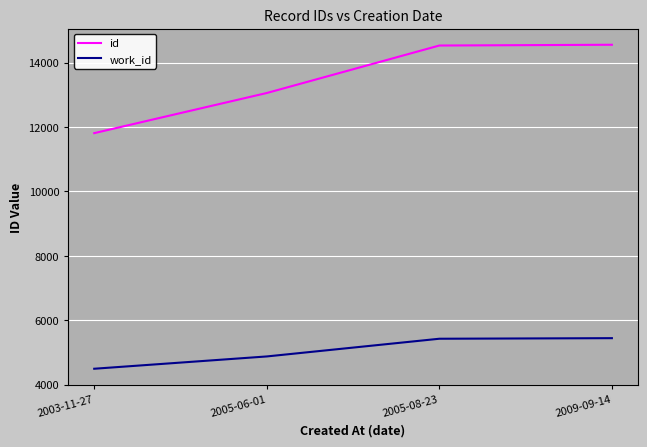

True or false: work_id has a value of 1132 at 2005-06-01.

False